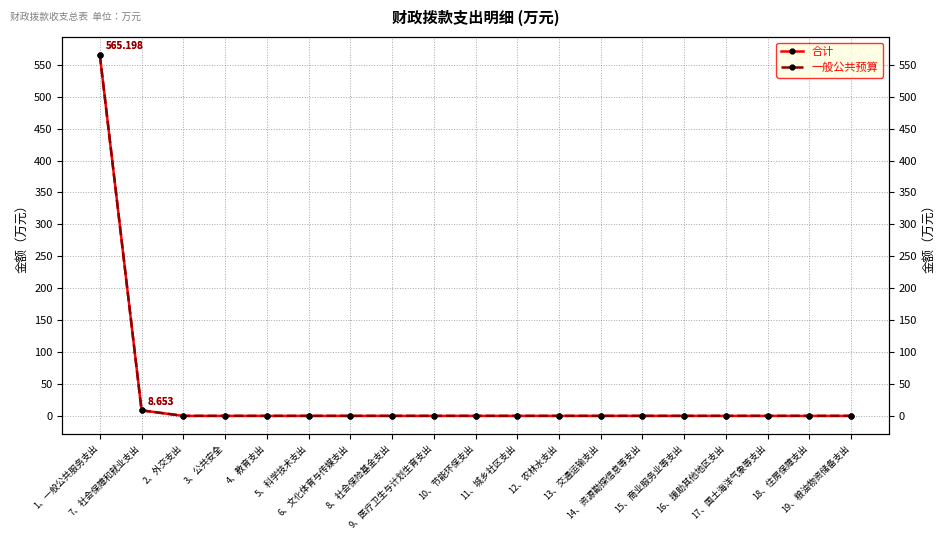

Reading right to left, extract all data points from this chart.

合计: 0.0	0.0	0.0	0.0	0.0	0.0	0.0	0.0	0.0	0.0	0.0	0.0	0.0	0.0	0.0	0.0	0.0	8.7	565.2
一般公共预算: 0.0	0.0	0.0	0.0	0.0	0.0	0.0	0.0	0.0	0.0	0.0	0.0	0.0	0.0	0.0	0.0	0.0	8.7	565.2